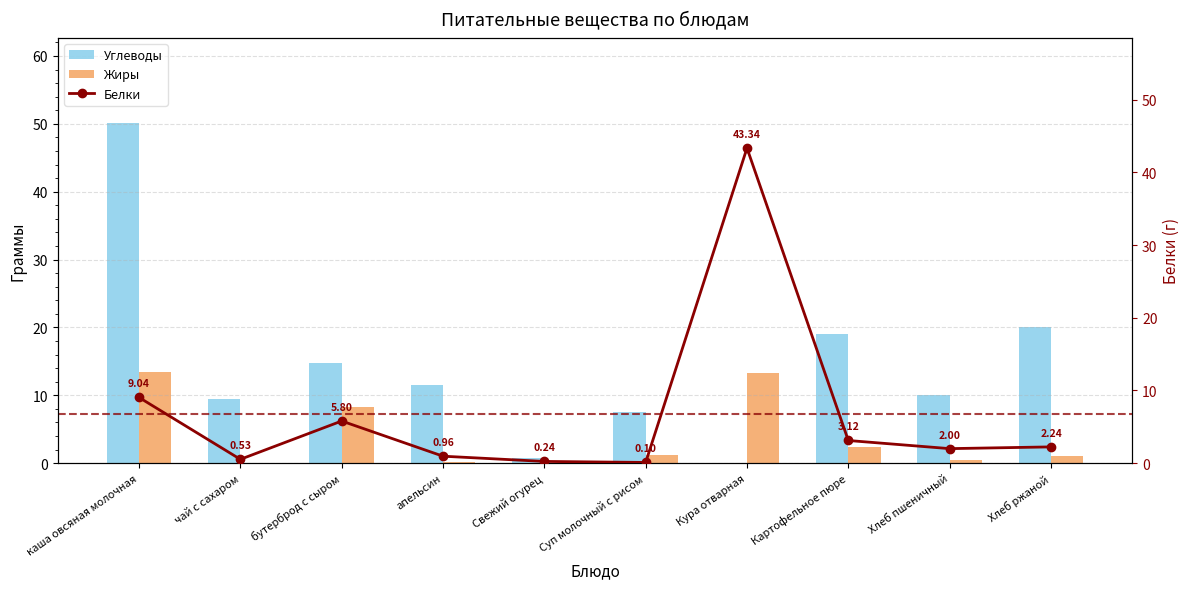

How many distinct data groups are displayed?

3